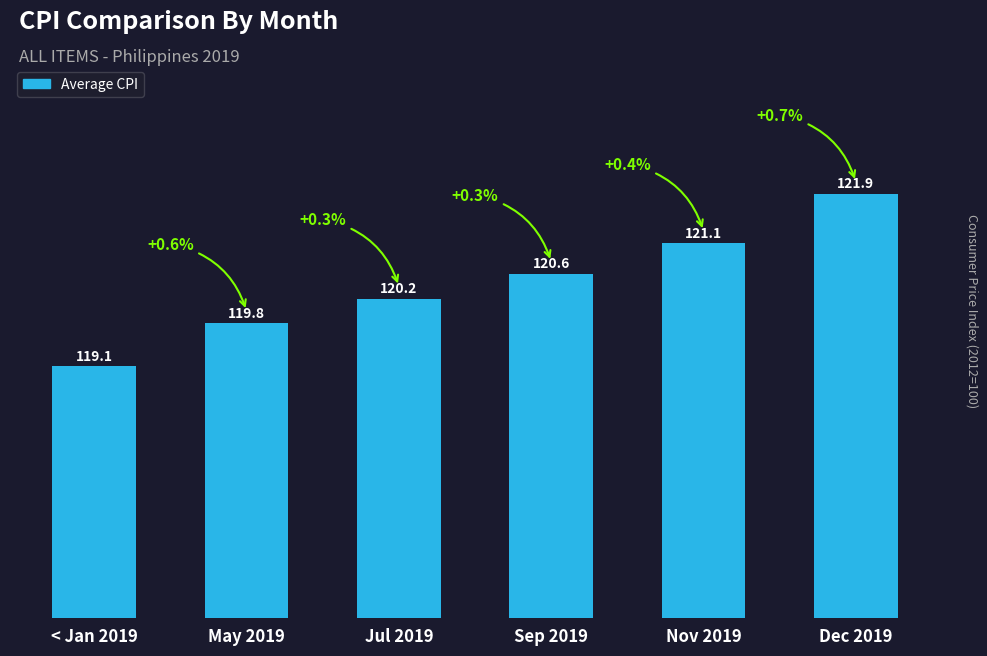

What value does the data have at Sep 2019?

120.6